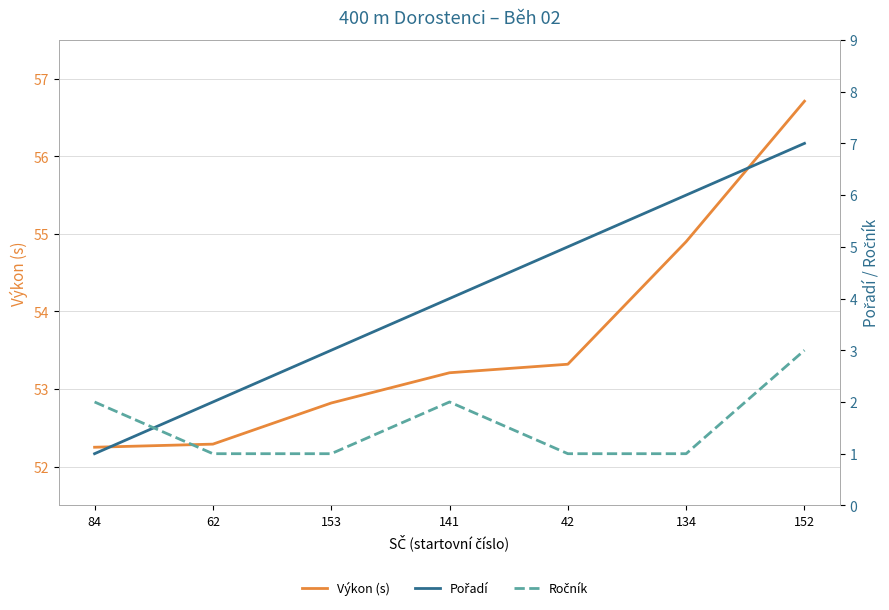

Where does the Pořadí series first go above 4?

42